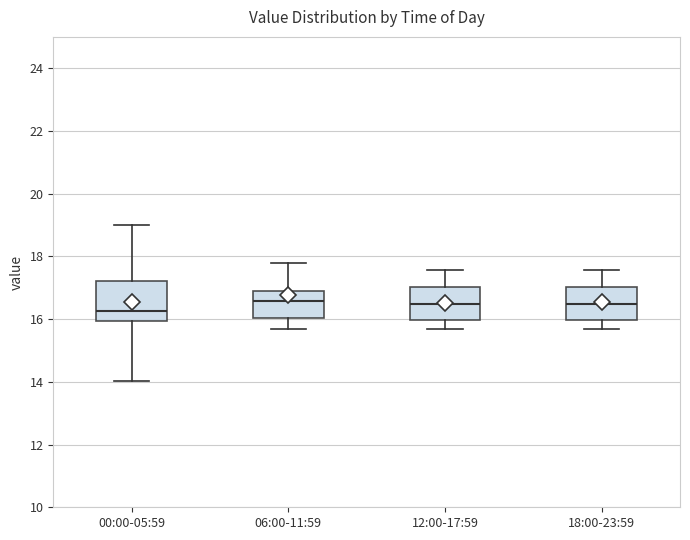

Reading left to right, read every box against the y-axis: the position of its median line, the range the box covers, and the ends of its whiskers. The values are not printed on the chart, so give them approximately, as read against the axis.

00:00-05:59: median 16.2, box 16.0 to 17.2, whiskers 14.0 to 19.0
06:00-11:59: median 16.6, box 16.0 to 17.0, whiskers 15.8 to 17.8
12:00-17:59: median 16.4, box 16.0 to 17.0, whiskers 15.8 to 17.6
18:00-23:59: median 16.4, box 16.0 to 17.0, whiskers 15.8 to 17.6